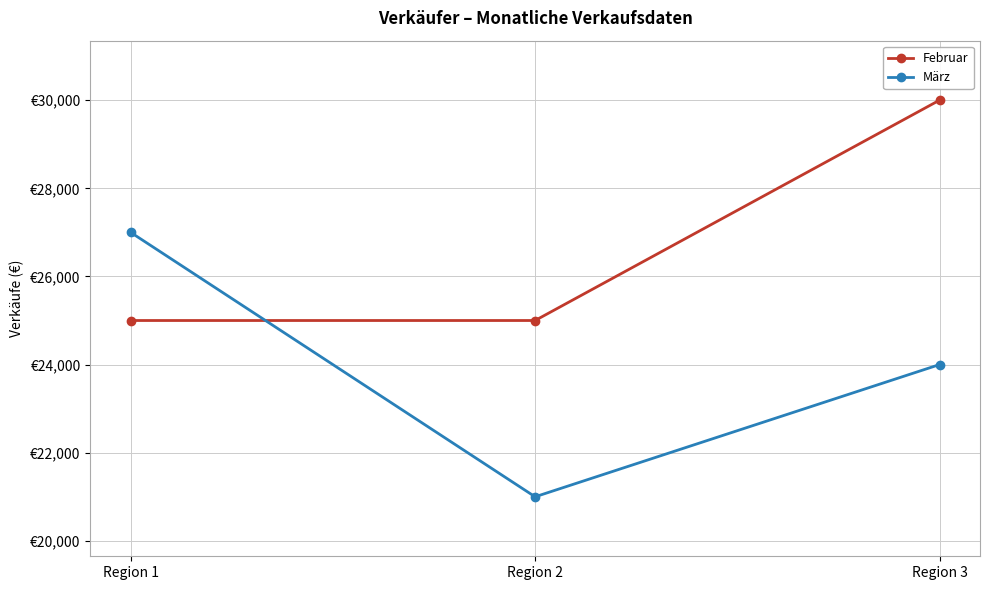

Does the chart have visible grid lines?

Yes